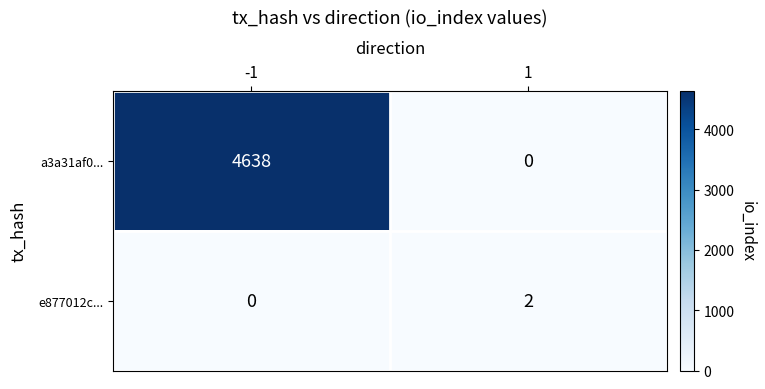

What is the difference between the maximum and minimum values in the a3a31af0... series?

4638